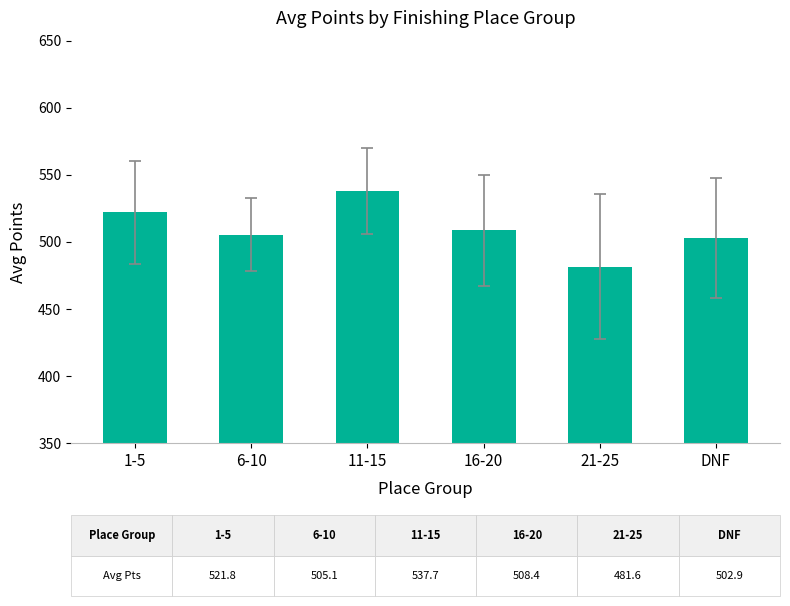

The chart shows a value of 521.8 at 1-5. True or false?

True